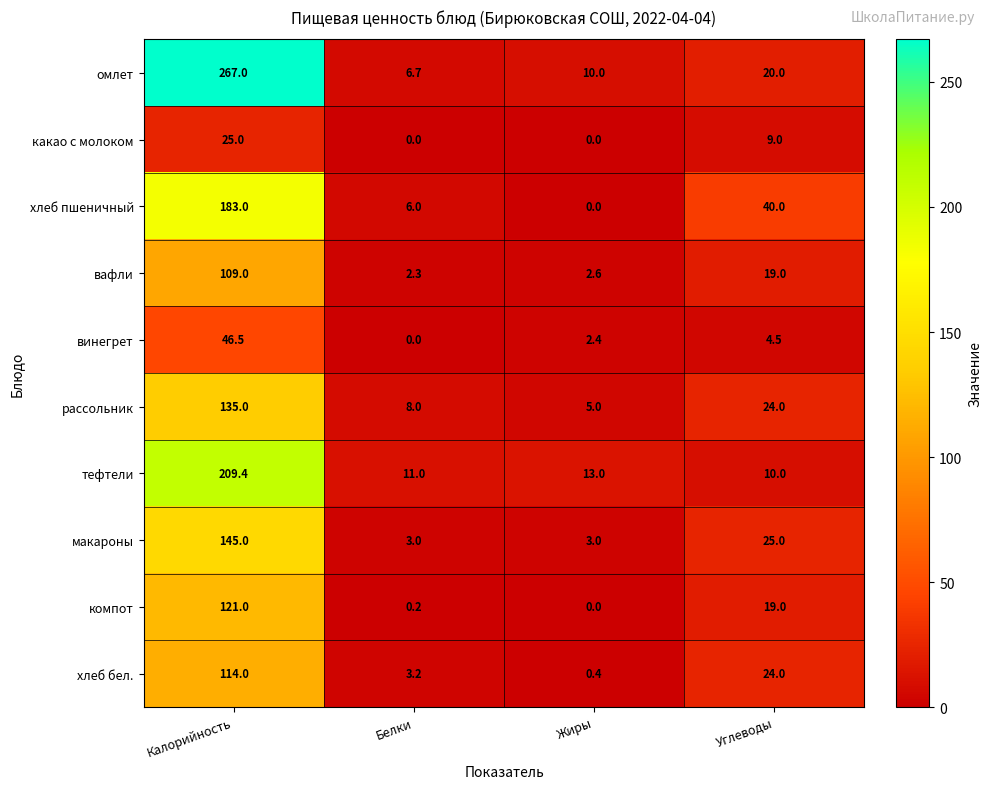

What is the maximum value shown in the chart?

267.0